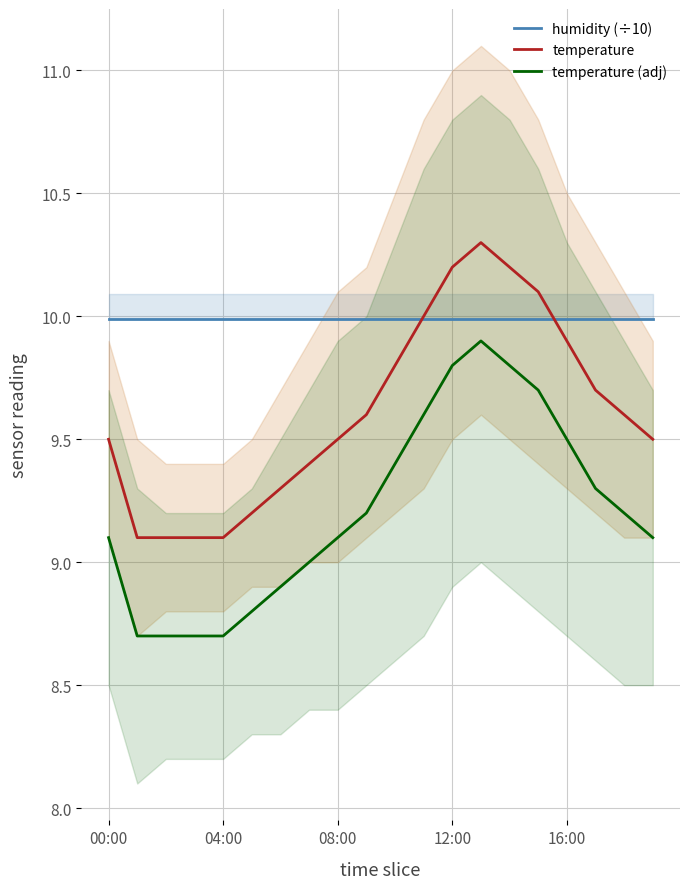

What is the lowest value of the humidity (÷10) series?

10.0